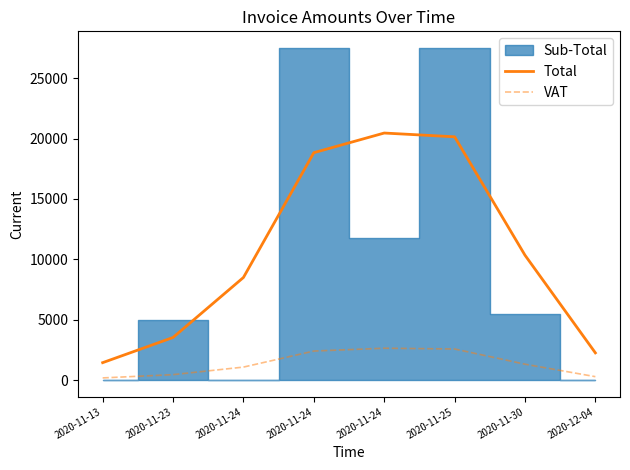

What is the difference between the maximum and second lowest values in the VAT series?

2354.9